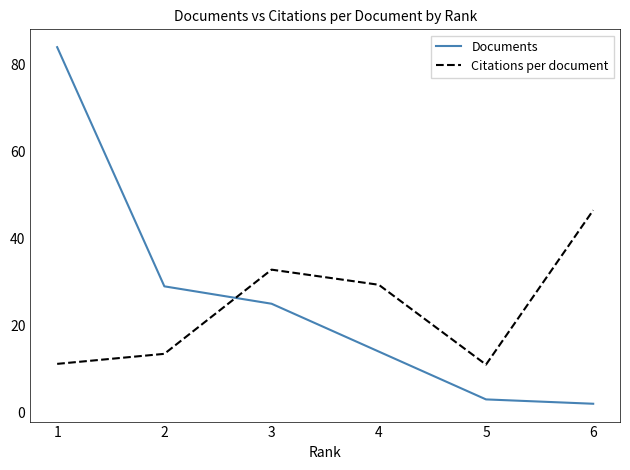

True or false: Citations per document and Documents intersect in this chart.

True